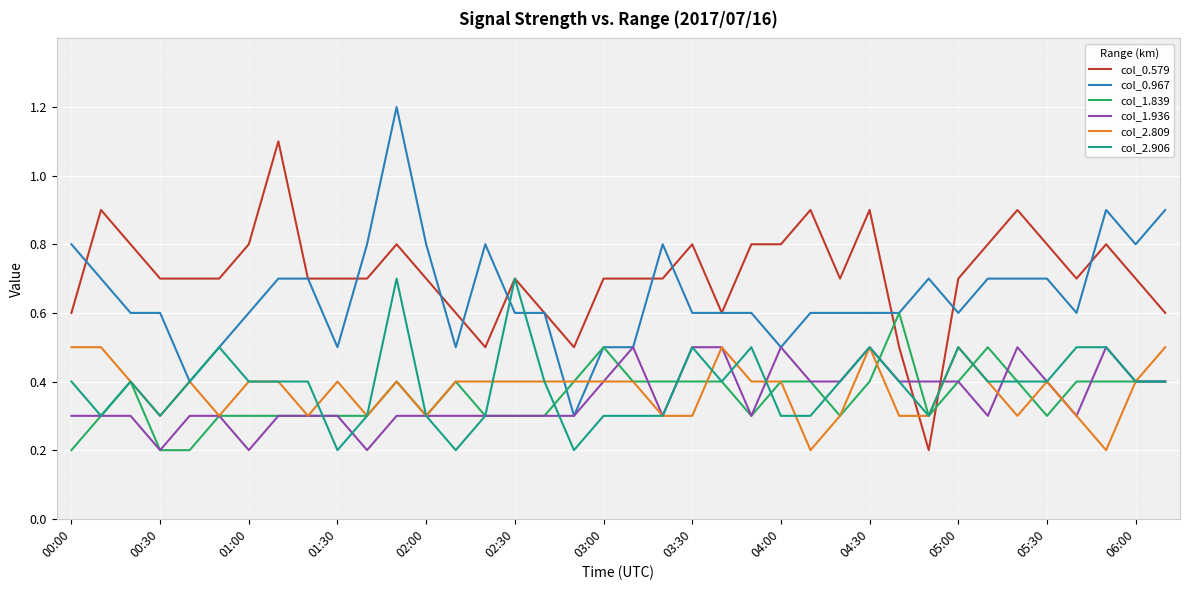

What is the greatest value displayed?

1.2